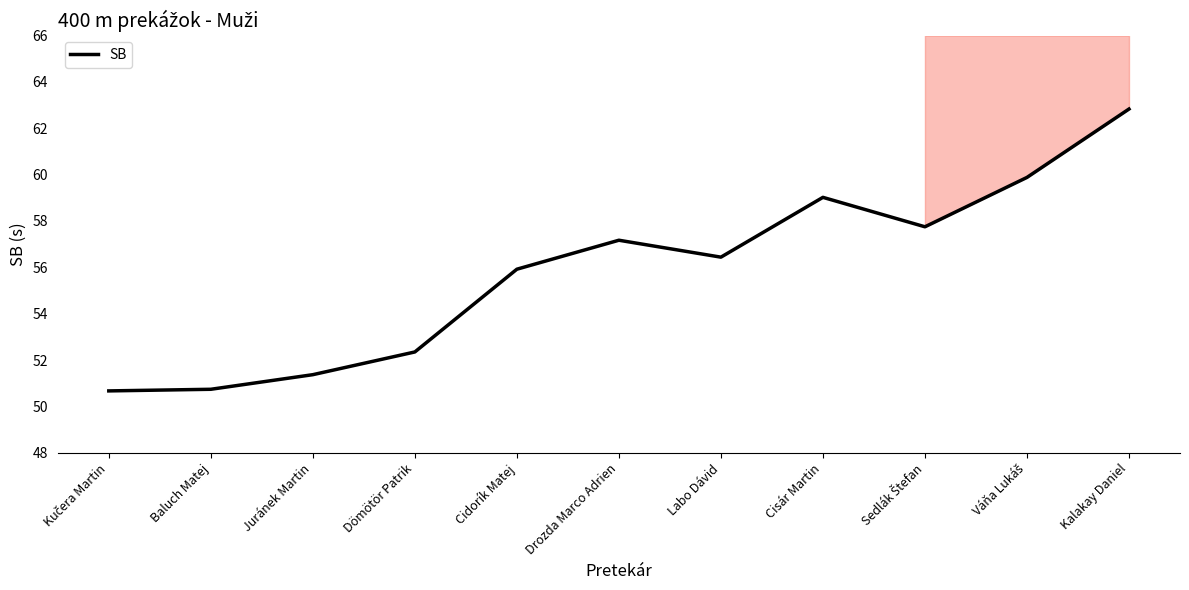

What is the sum of all values?

614.1